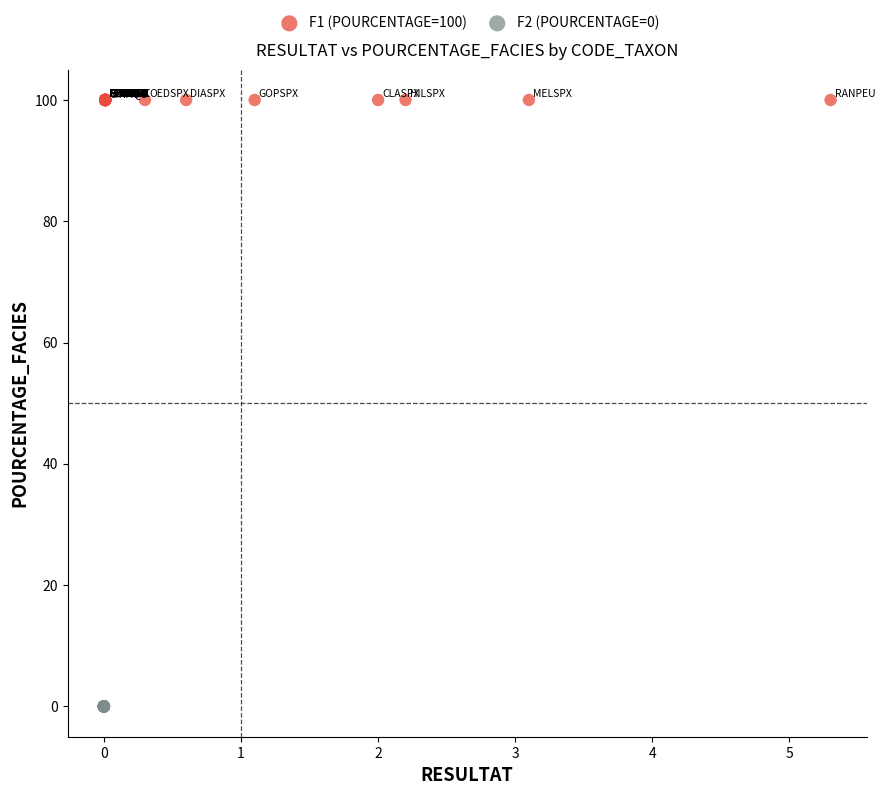

Which series reaches the minimum Y coordinate?

F2 (POURCENTAGE=0)